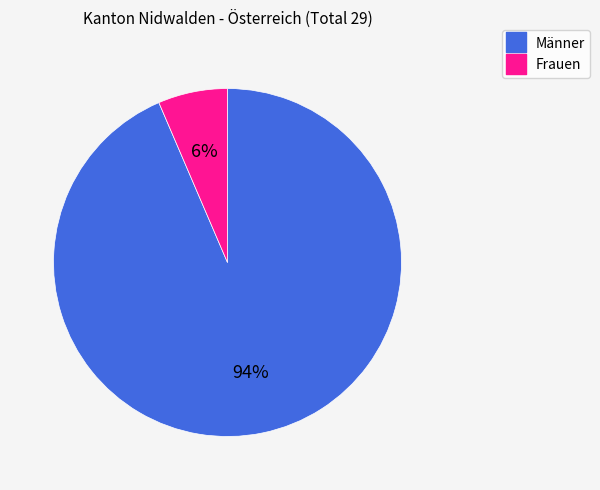

Between Frauen and Männer, which is larger?

Männer